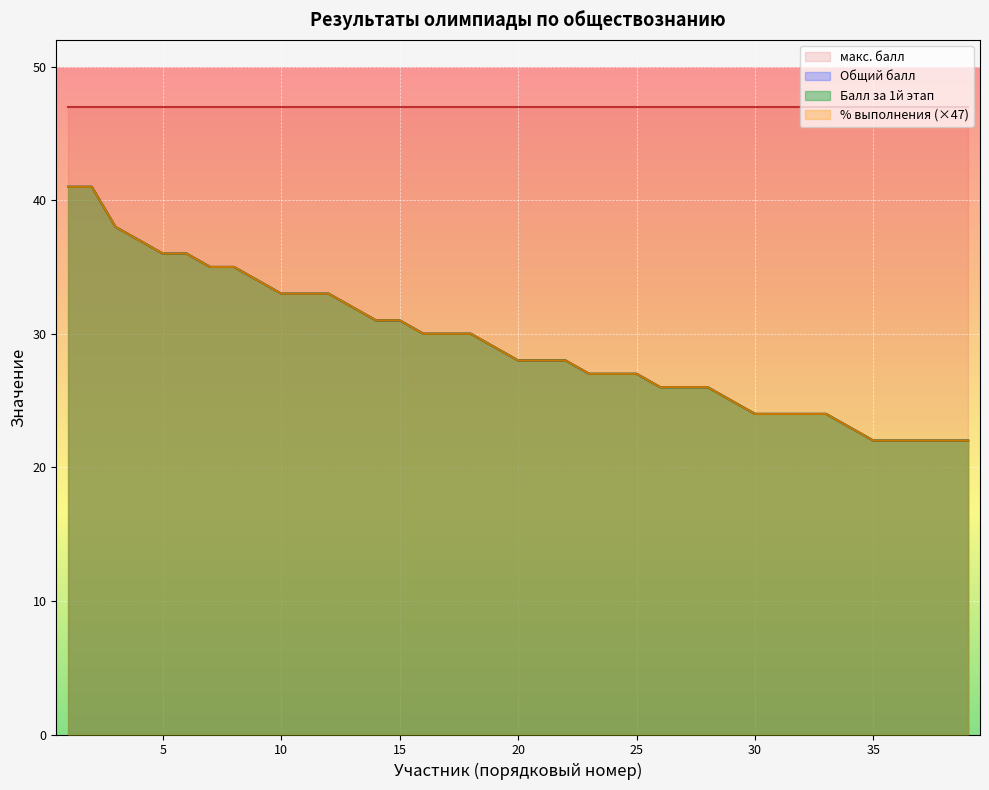

True or false: Балл за 1й этап and Общий балл intersect in this chart.

False